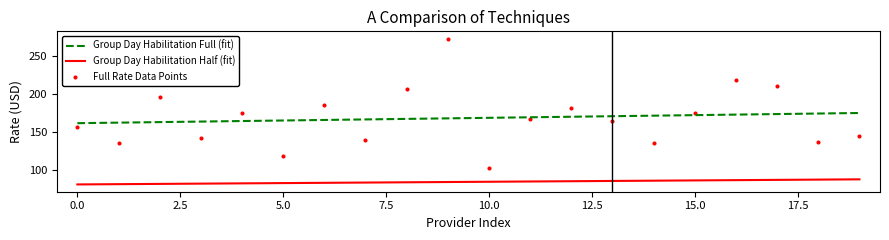

Which series reaches the minimum Y coordinate?

Group Day Habilitation Half (fit)